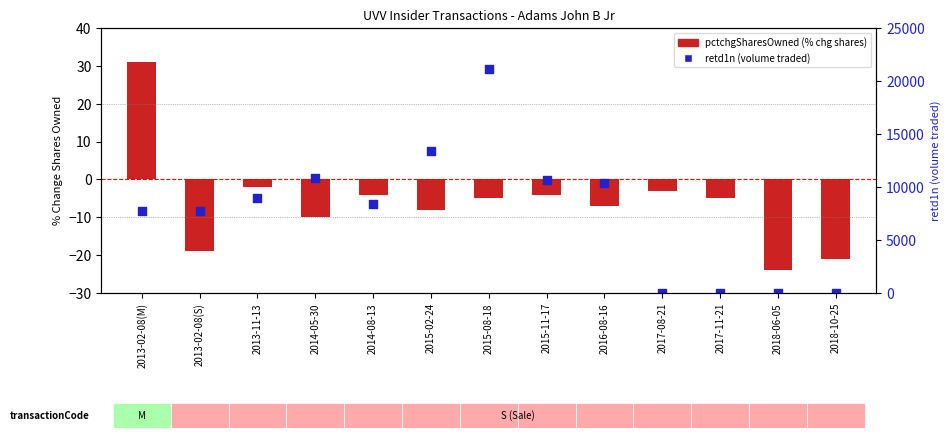

At which category is the sum across all series the highest?

2015-08-18